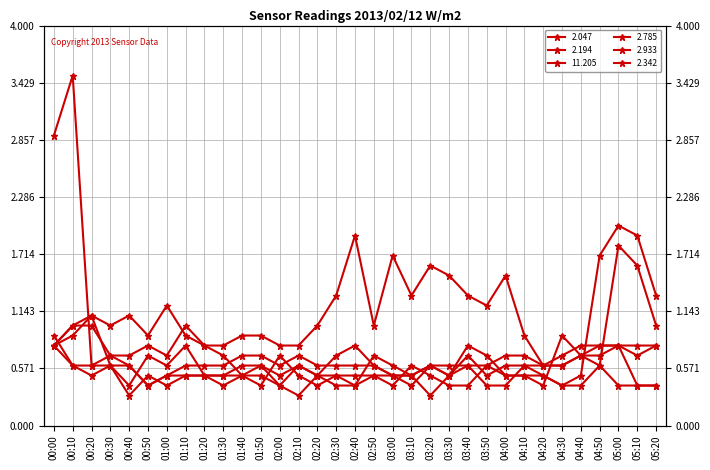

Which category has the highest value in the 2.342 series?

00:10